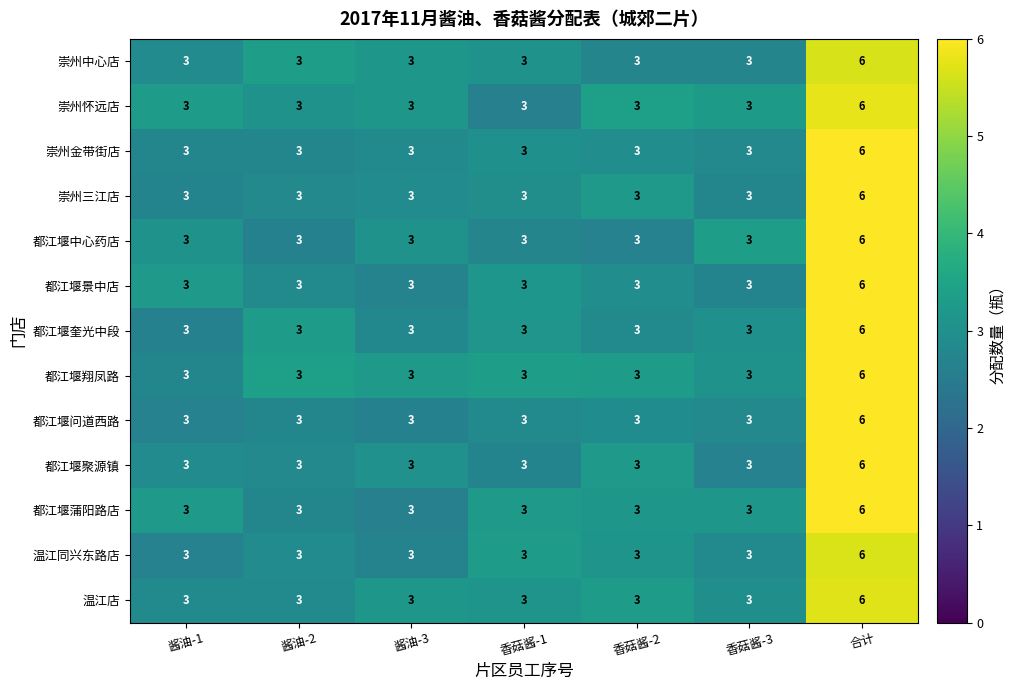

The 崇州三江店 series shows 5 at 酱油-3. True or false?

False